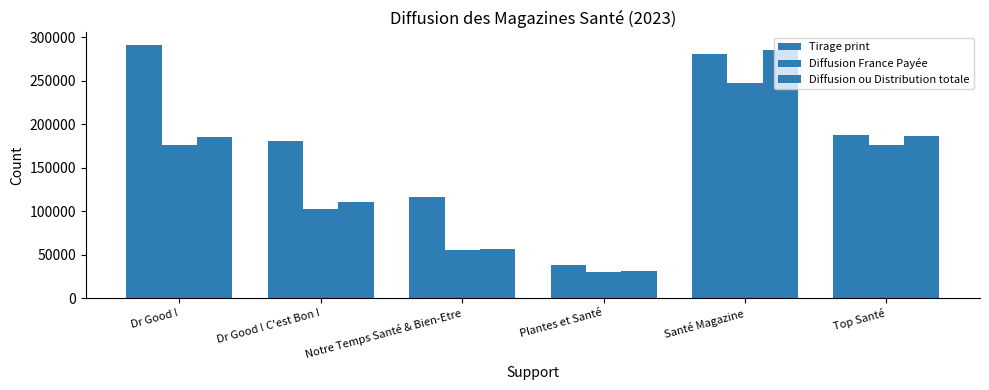

What is the approximate value of Diffusion ou Distribution totale at Santé Magazine, to the nearest 10?

285240